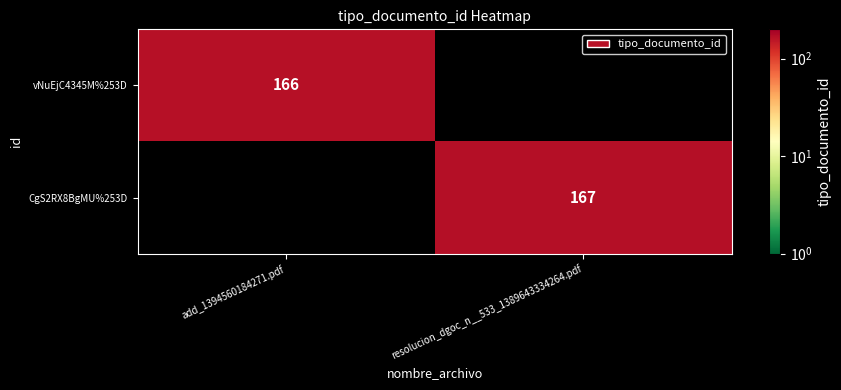

True or false: CgS2RX8BgMU%253D has a value of 167 at resolucion_dgoc_n__533_1389643334264.pdf.

True